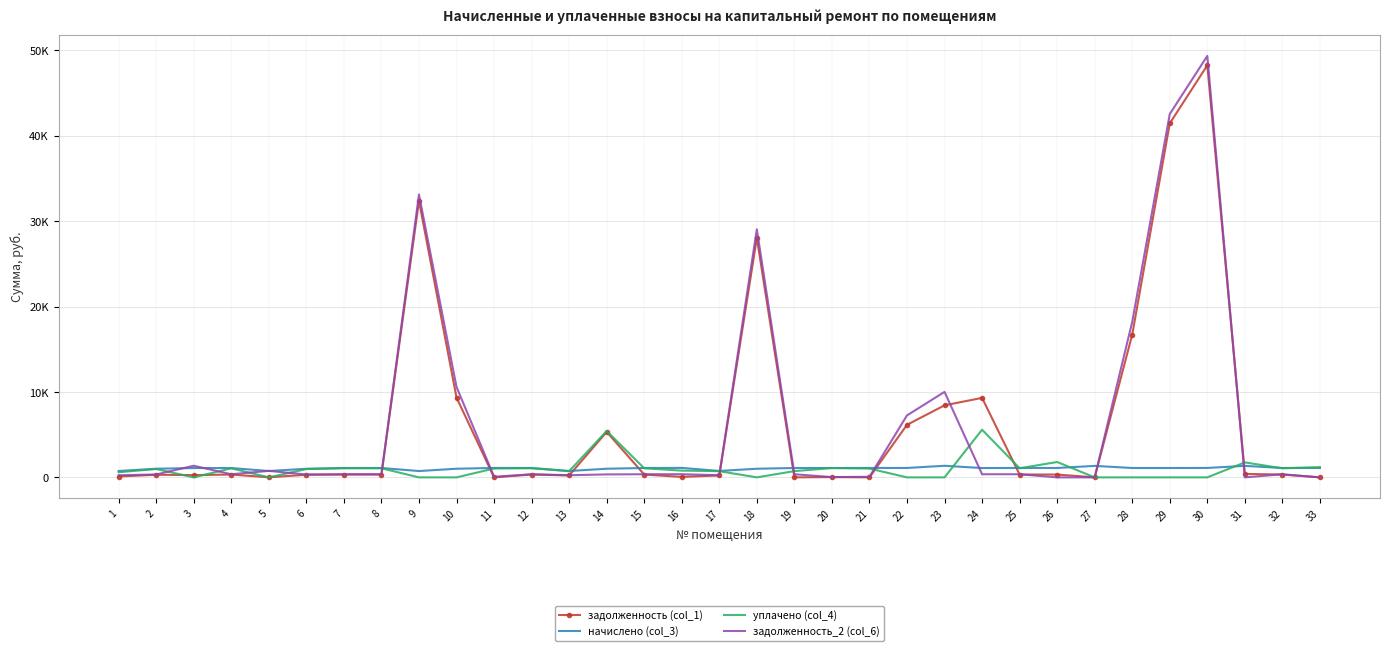

What are all the series names shown in the legend?

задолженность (col_1), начислено (col_3), уплачено (col_4), задолженность_2 (col_6)